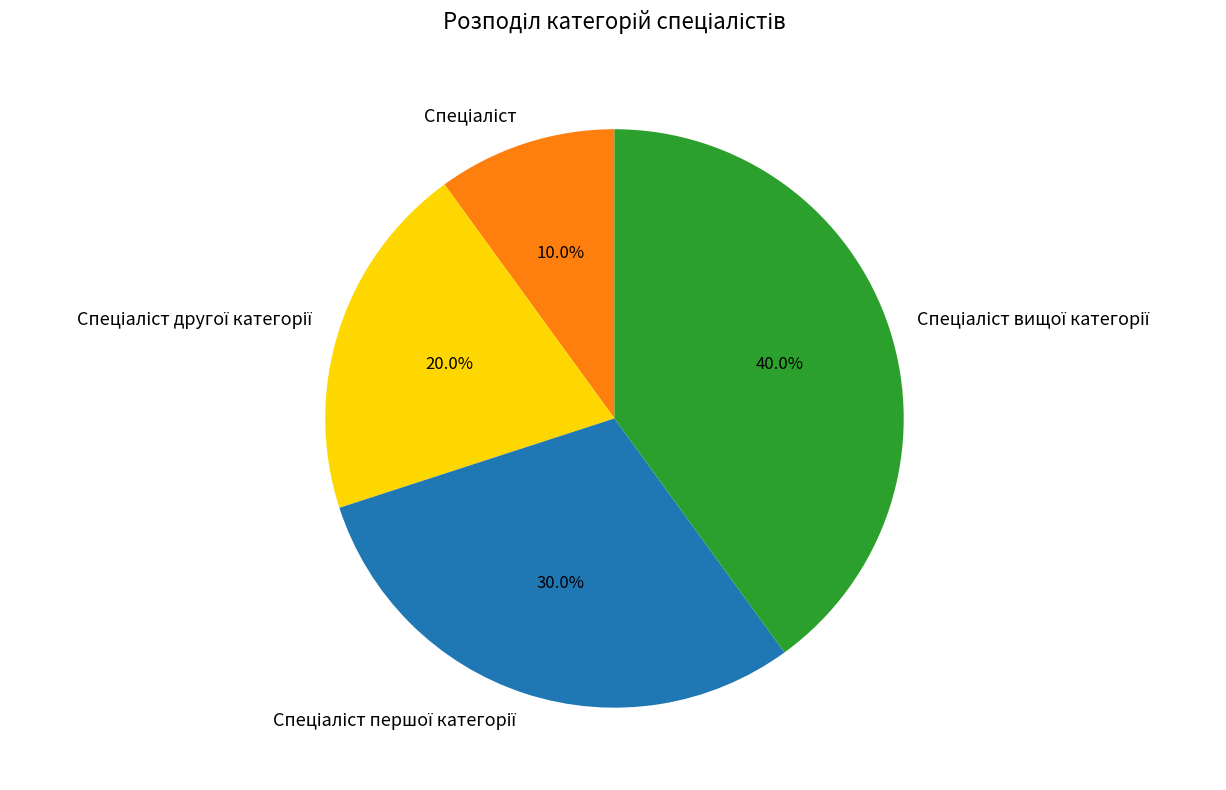

Does any single category account for the majority?

No